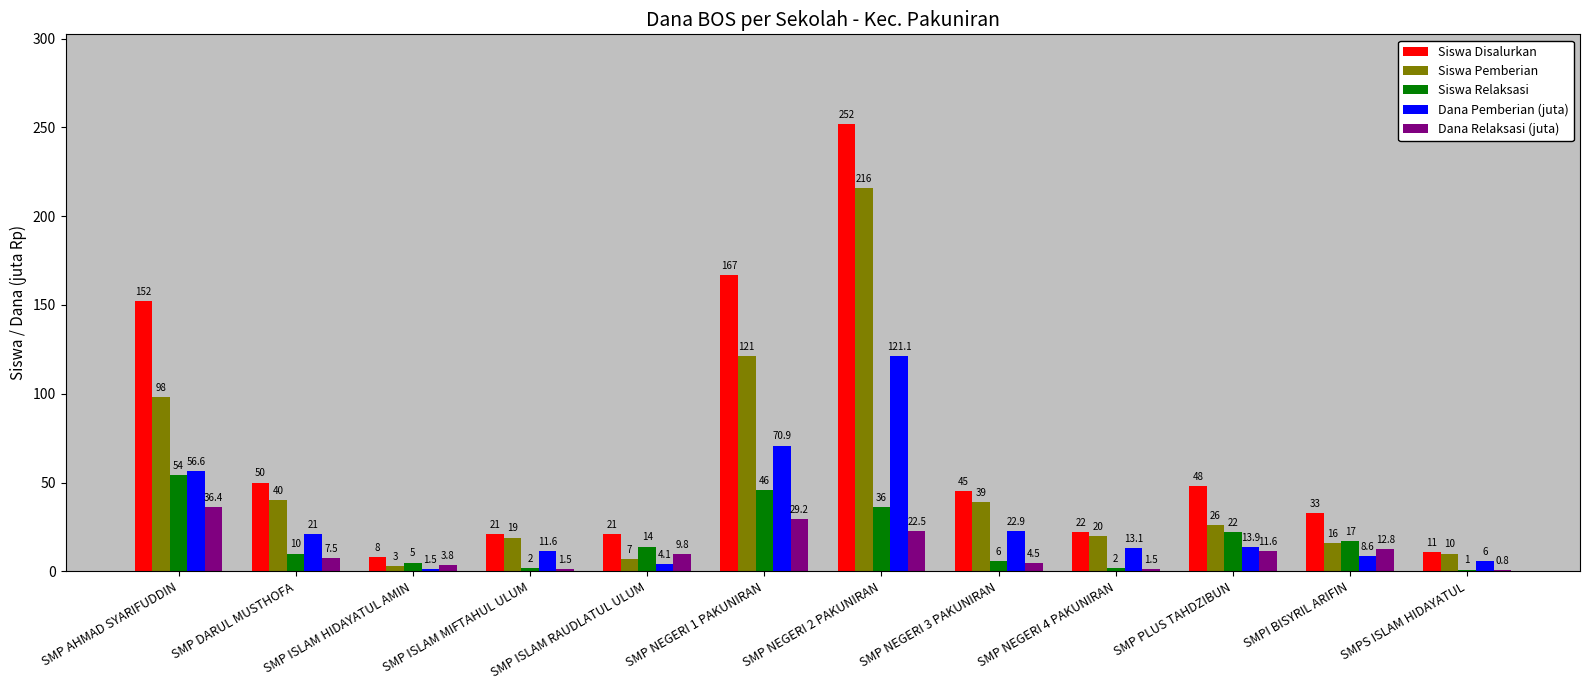

Count the number of data series in this chart.

5